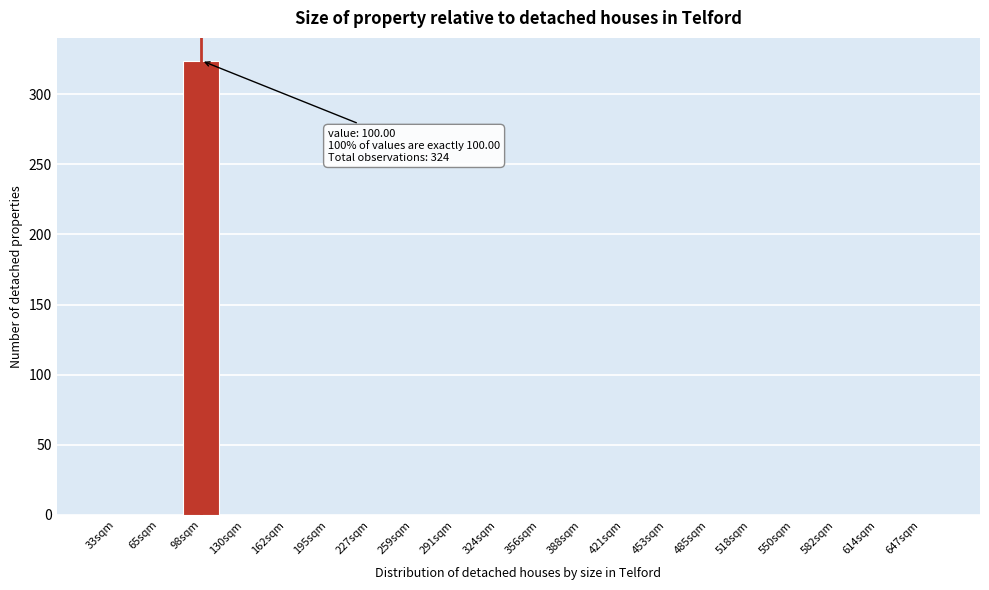

Reading left to right, what are all the values shown in this chart?

33sqm=0	65sqm=0	98sqm=324	130sqm=0	162sqm=0	195sqm=0	227sqm=0	259sqm=0	291sqm=0	324sqm=0	356sqm=0	388sqm=0	421sqm=0	453sqm=0	485sqm=0	518sqm=0	550sqm=0	582sqm=0	614sqm=0	647sqm=0